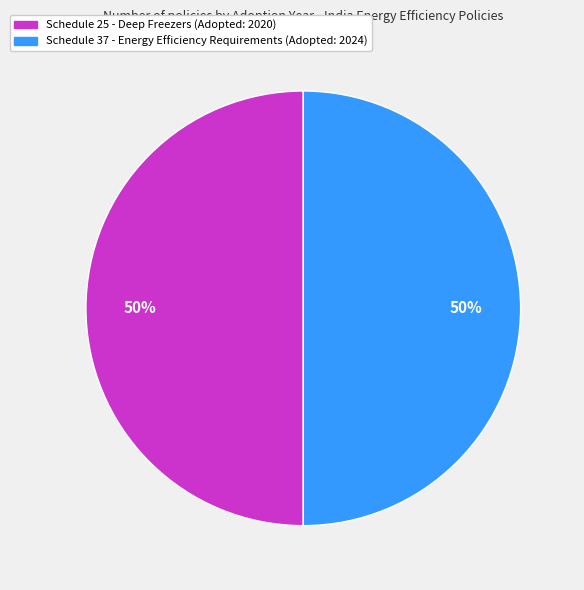

Is the sum of Schedule 25 - Deep Freezers (Adopted: 2020) and Schedule 37 - Energy Efficiency Requirements (Adopted: 2024) greater than half?

Yes